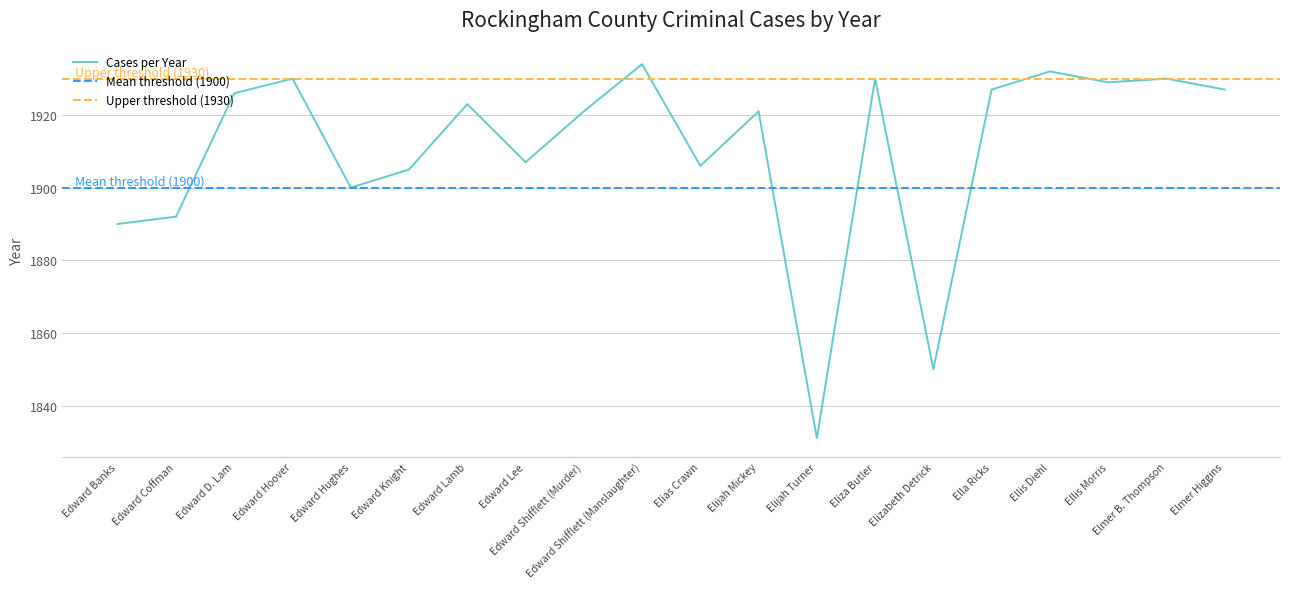

Is it true that Cases per Year equals 1116 at Elmer Higgins?

False